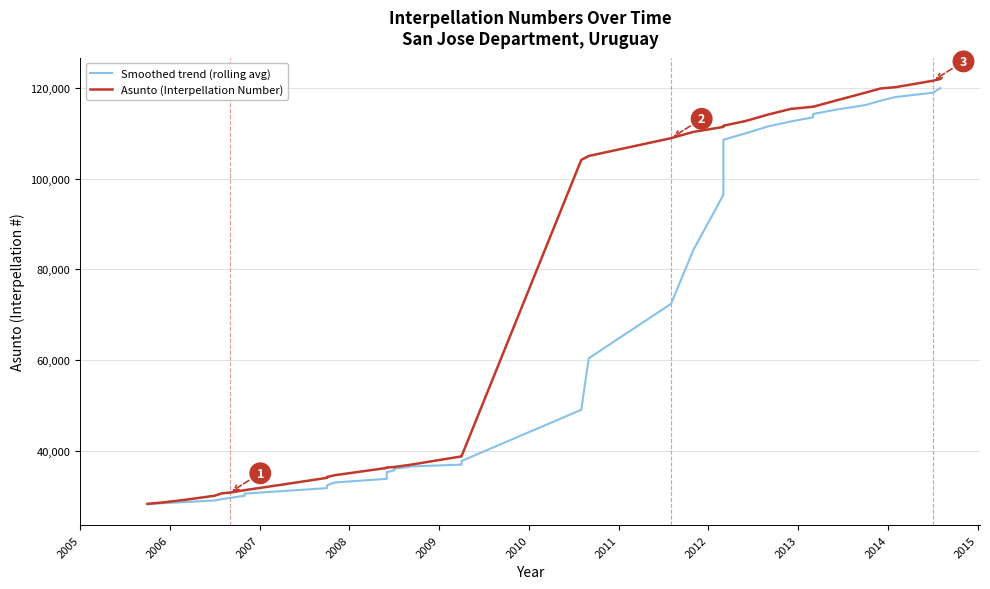

What is the smallest value displayed?

28213.0